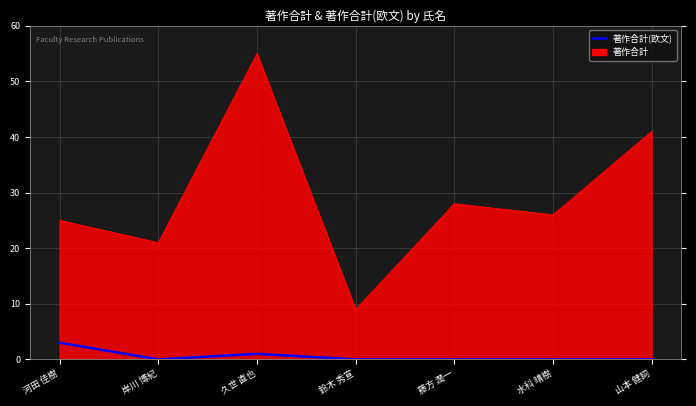

Is it true that 著作合計(欧文) equals 0 at 山本 健詞?

True